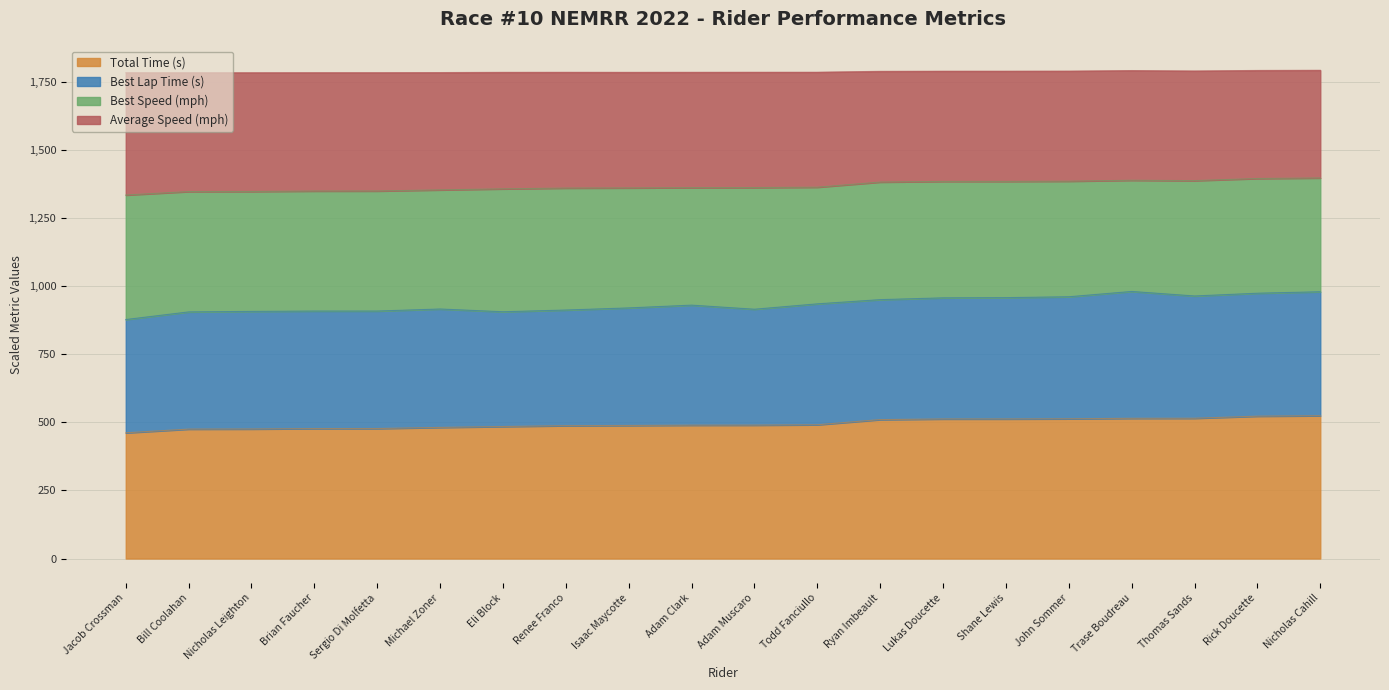

What is the maximum value for Total Time (s)?

524.4